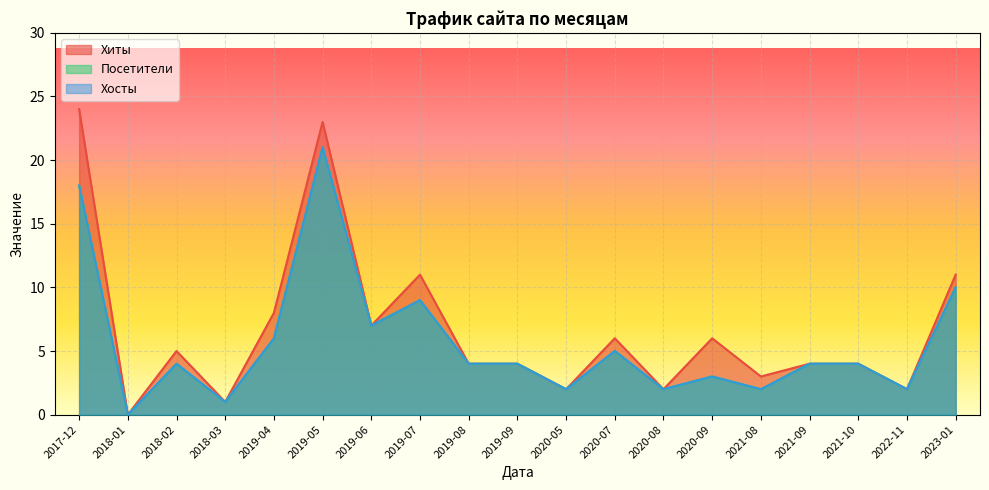

At which label does Хосты first exceed 4?

2017-12